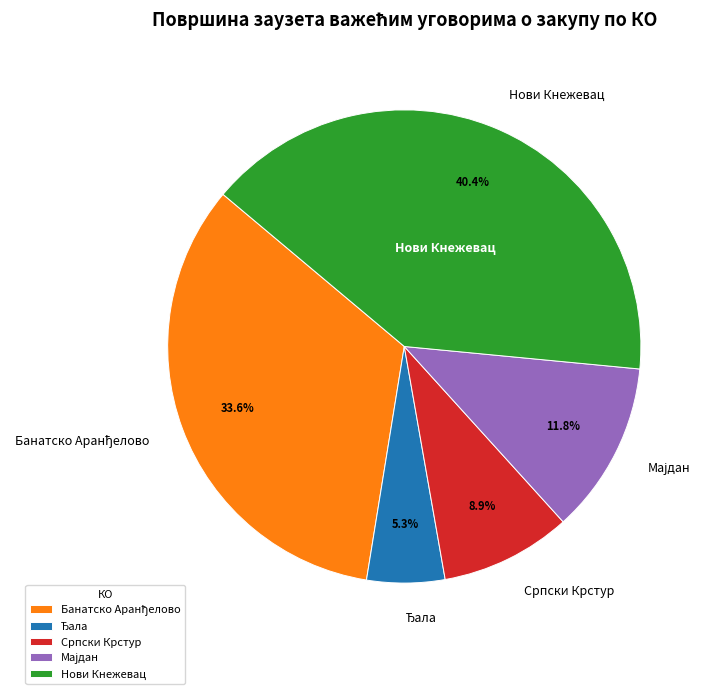

Approximately how many times larger is the value at Нови Кнежевац compared to Српски Крстур?

4.5